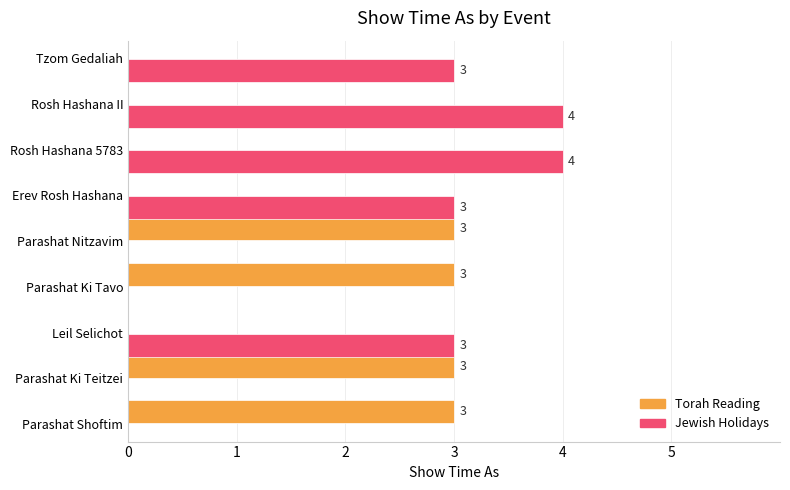

Between Parashat Ki Tavo and Parashat Ki Teitzei, which is larger?

Parashat Ki Tavo